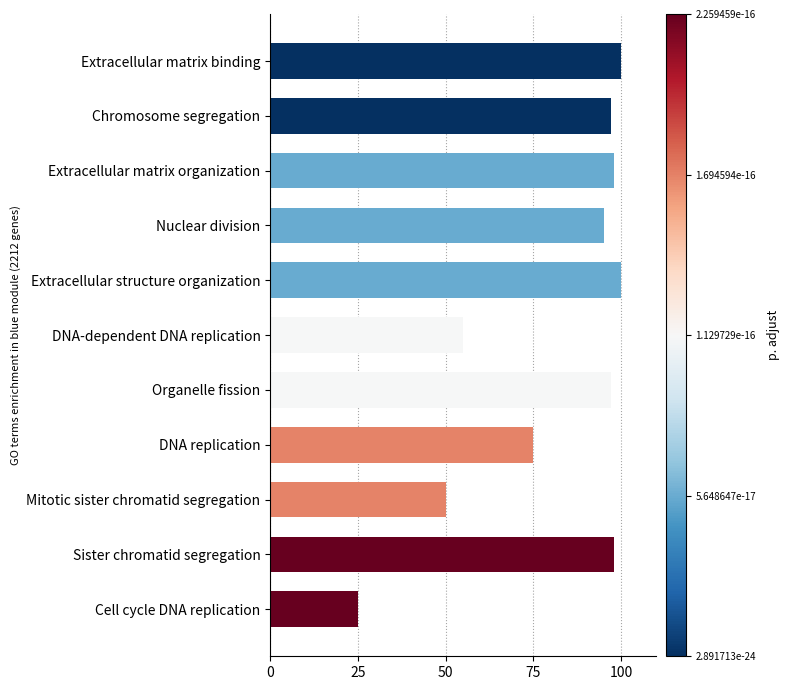

At which label is the value closest to 62?

DNA-dependent DNA replication